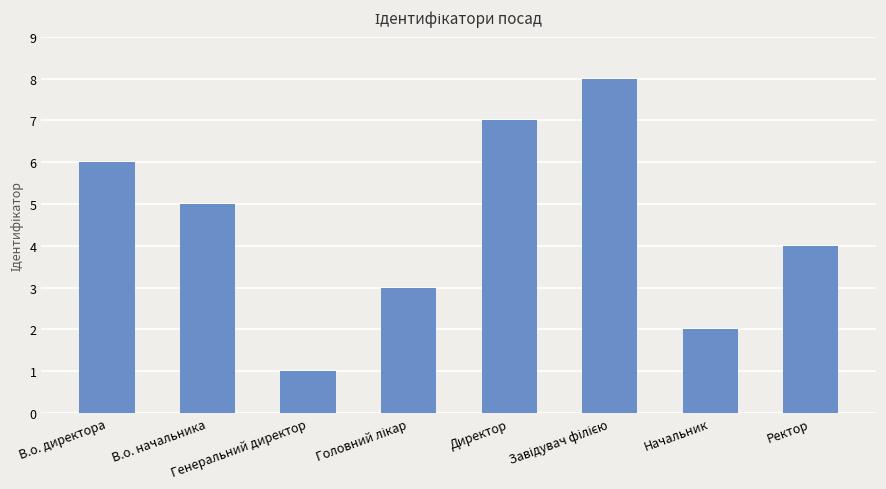

What is the change in value from В.о. начальника to Директор?

+2